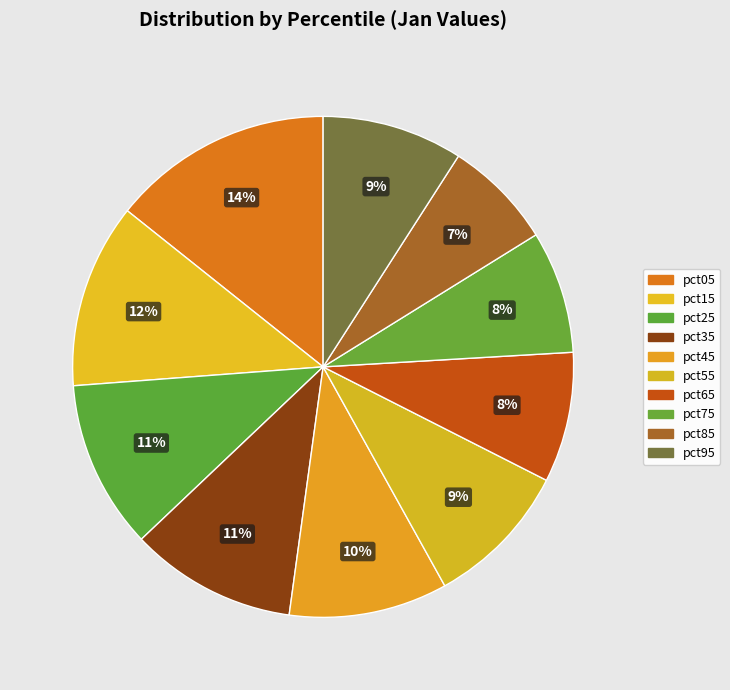

What is the smallest slice in the pie chart?

pct85